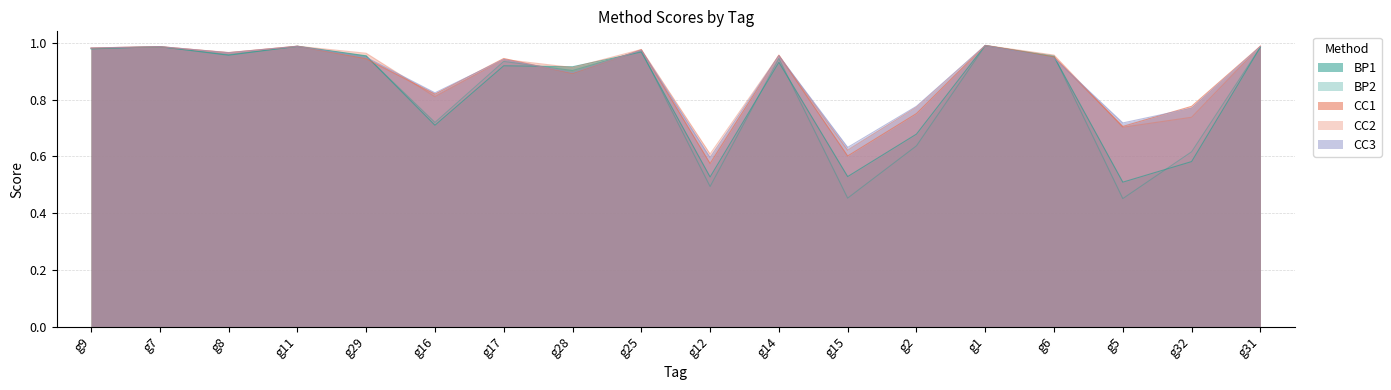

True or false: CC2 and BP1 intersect in this chart.

True